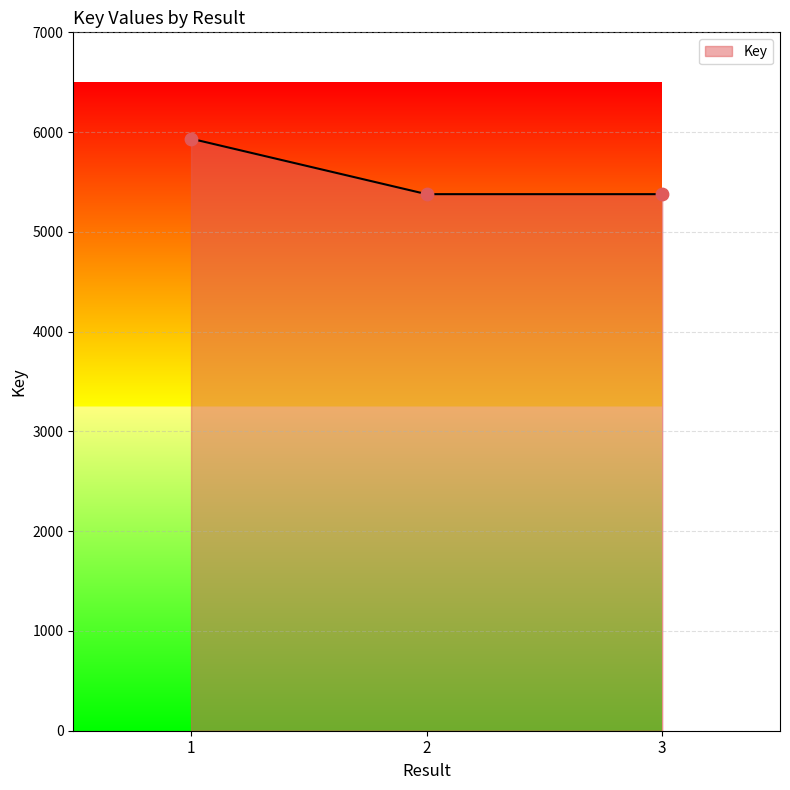

What is the change in value from 1 to 2?

-556